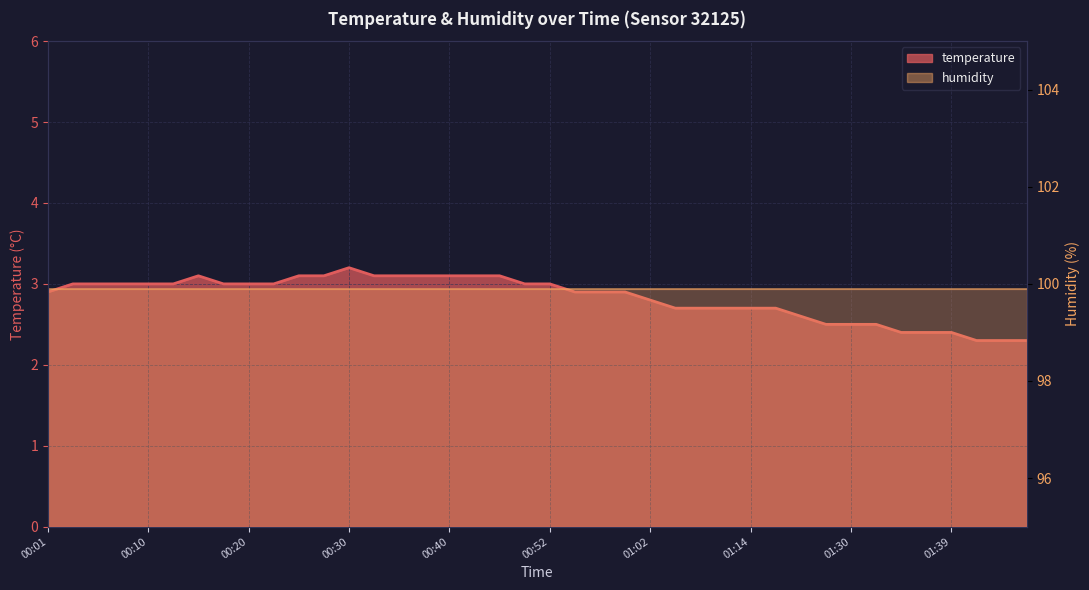

Where is the data nearest to the value 2?

01:42